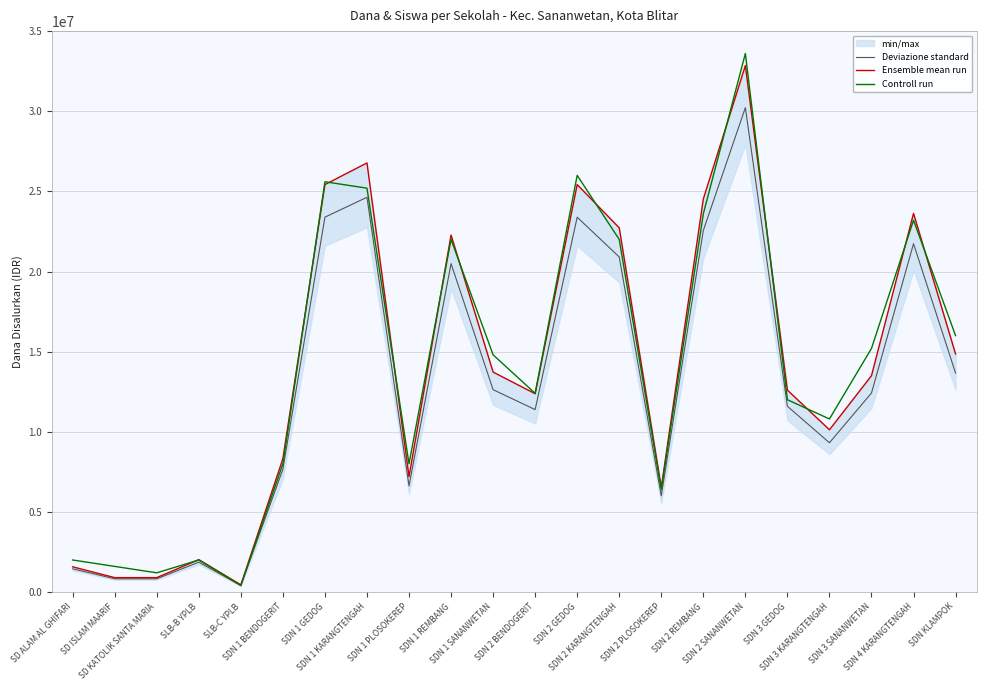

Does the chart have visible grid lines?

Yes